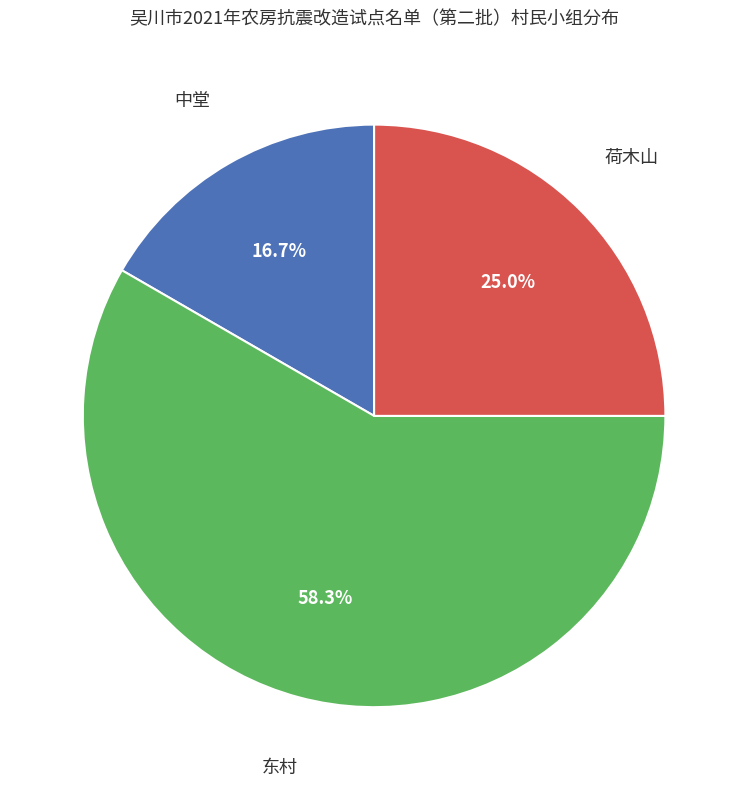

Is there a majority slice in this chart?

Yes